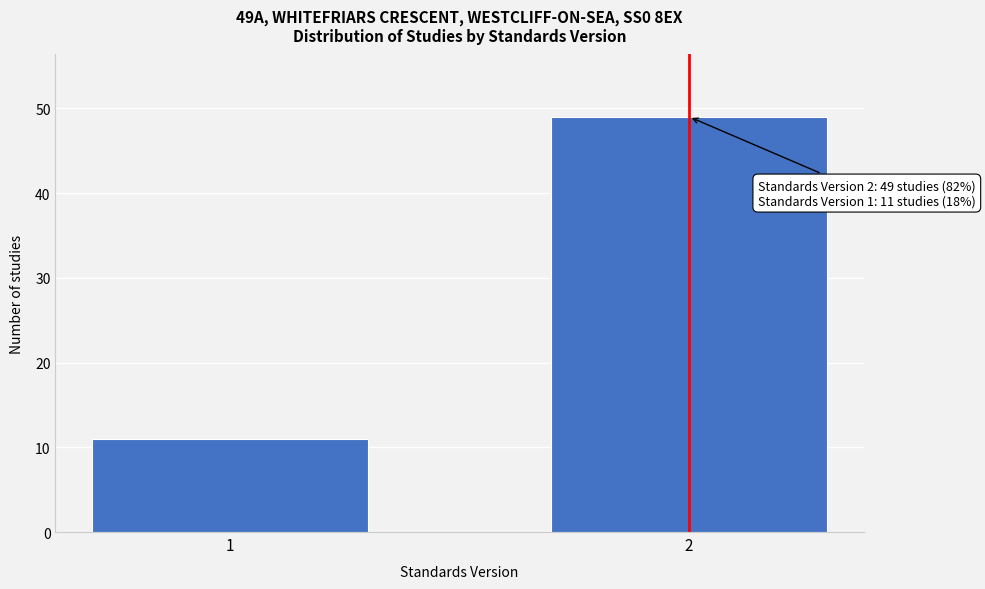

Reading left to right, what are all the values shown in this chart?

1=11	2=49